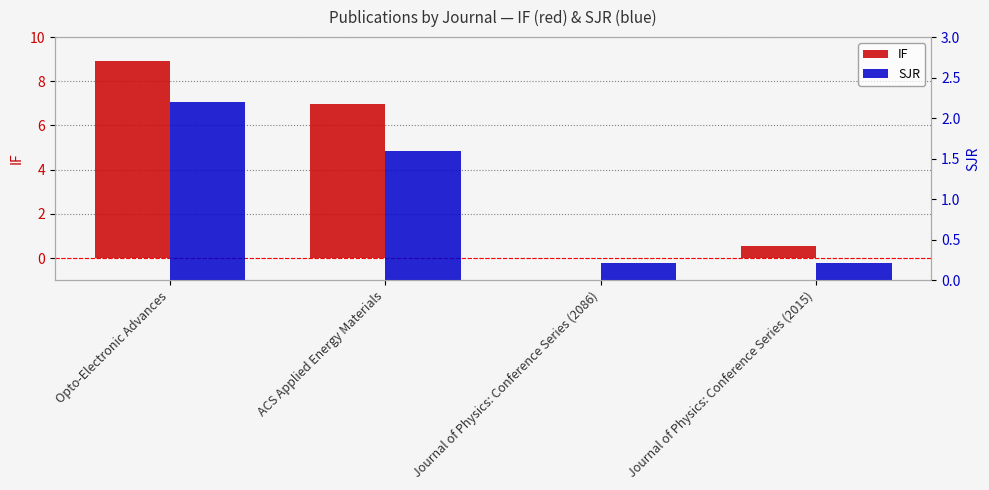

Which category has the highest value across all series?

Opto-Electronic Advances